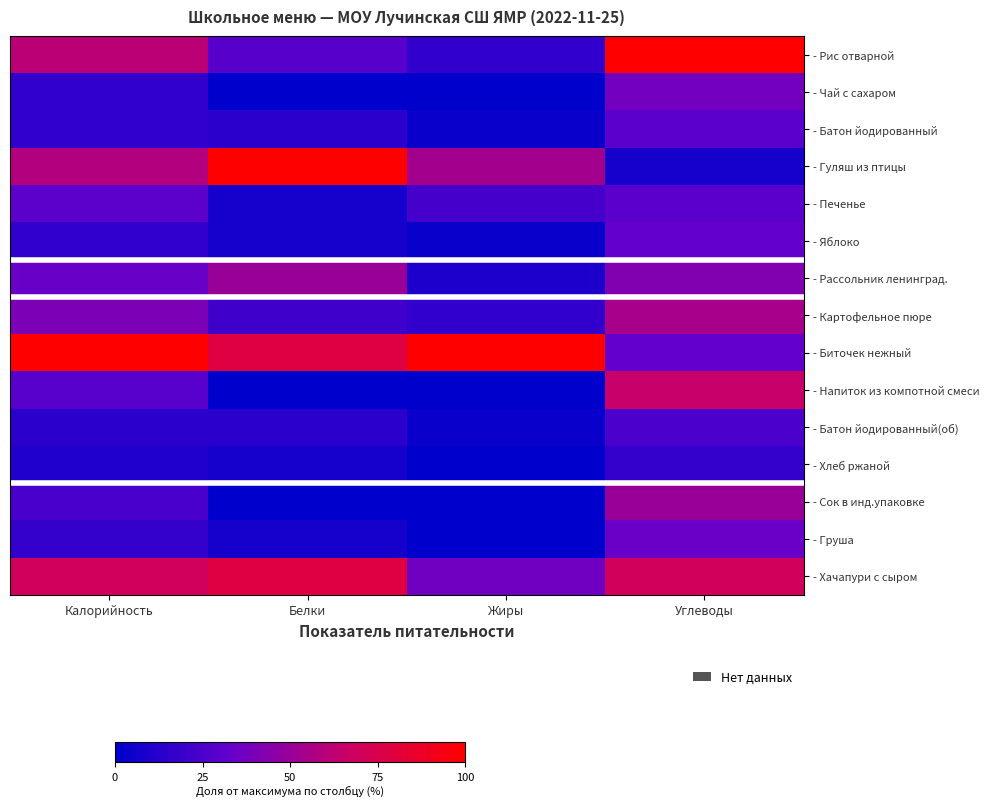

How many distinct data groups are displayed?

15